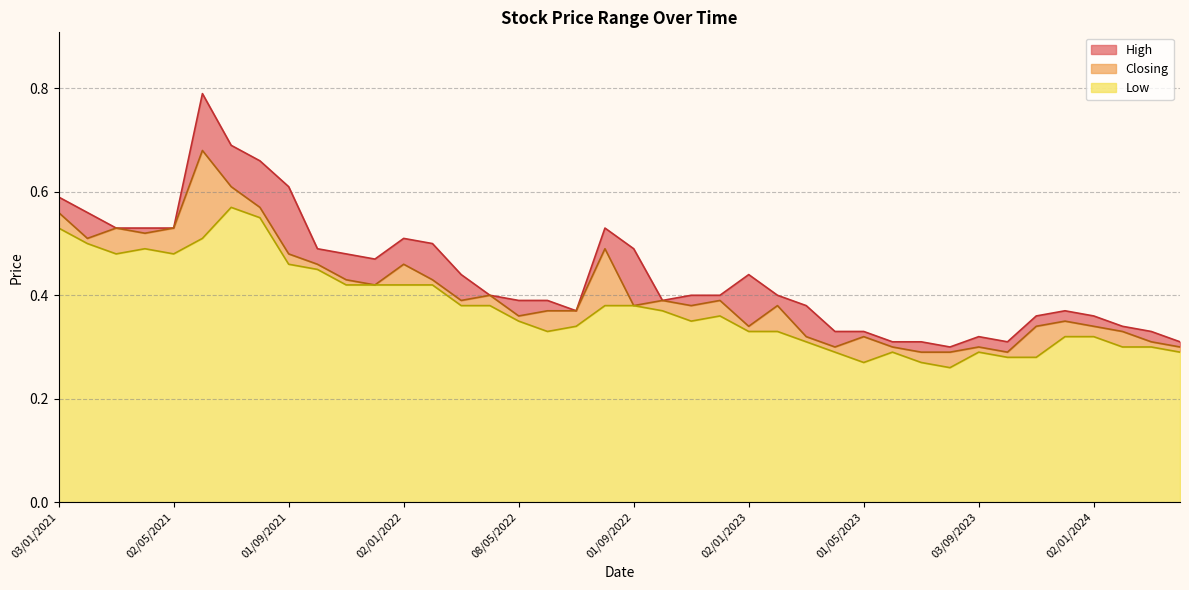

What are all the series names shown in the legend?

High, Closing, Low